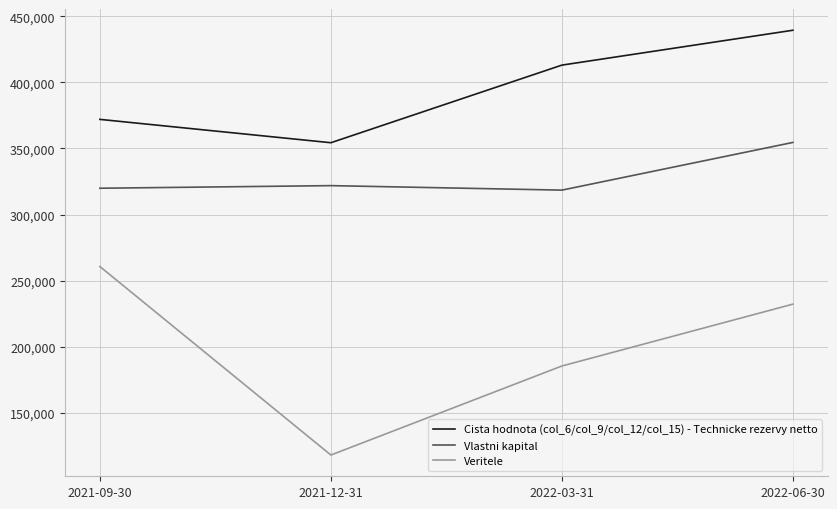

List the series in order of their overall mean, highest first.

Cista hodnota (col_6/col_9/col_12/col_15) - Technicke rezervy netto, Vlastni kapital, Veritele